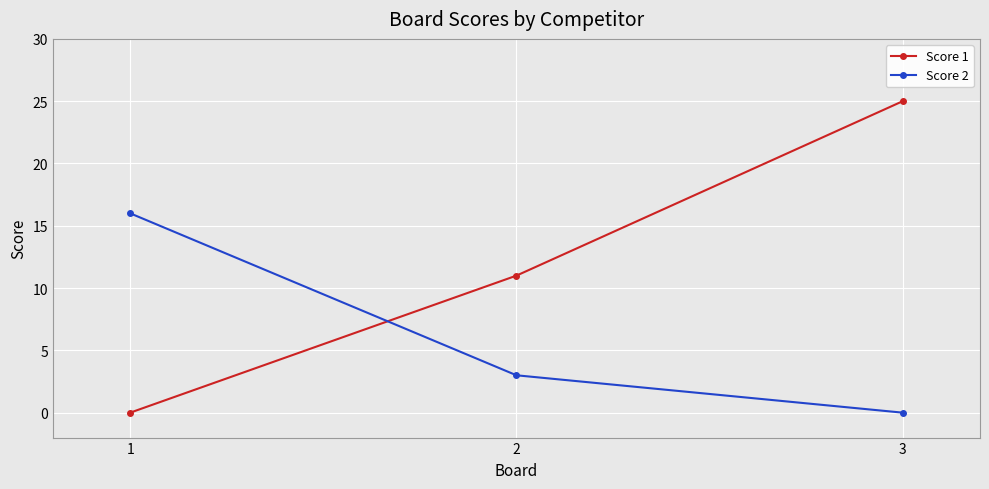

The Score 1 series shows 11 at 2. True or false?

True